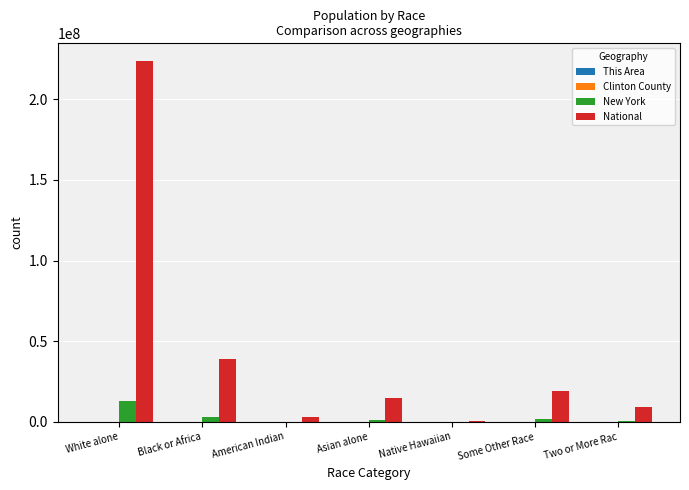

What is the total value across all series at Two or More Rac?

9596253